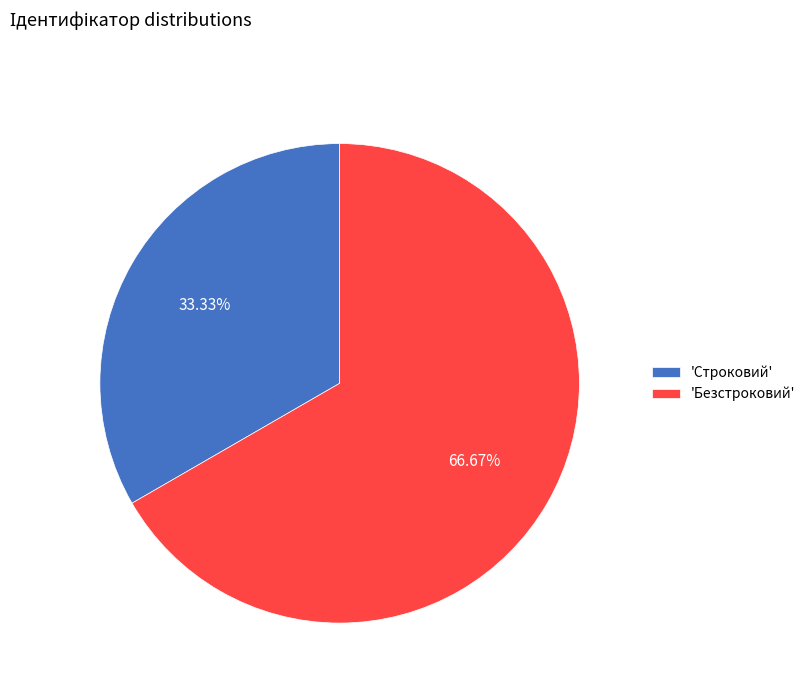

Does 'Безстроковий' account for over 50% of the chart?

Yes